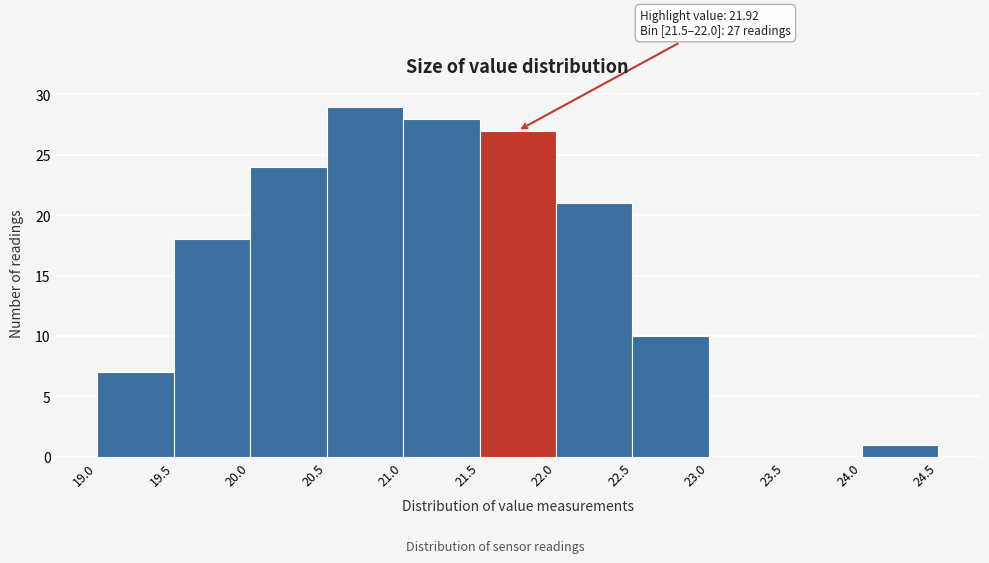

Which range on the x-axis has the tallest bar?

20.5 to 21.0